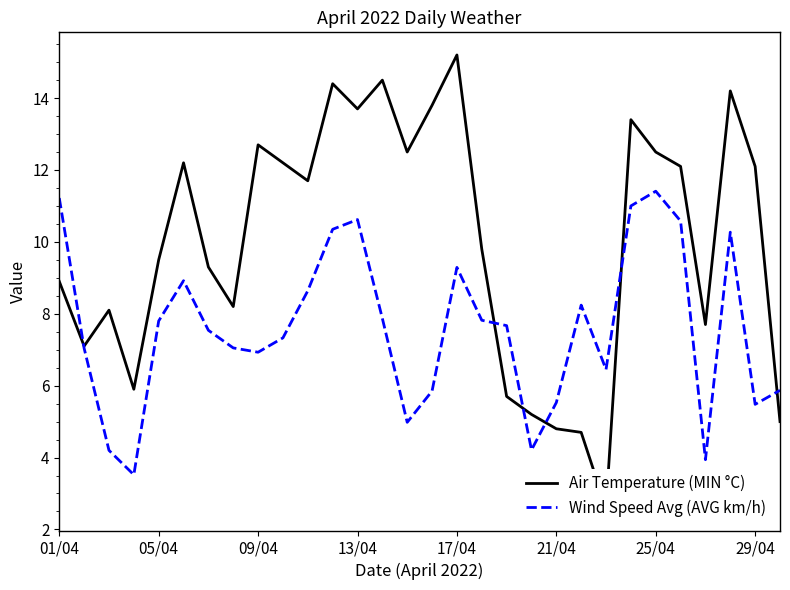

Is it true that Wind Speed Avg (AVG km/h) equals 3.6 at 21/04?

False